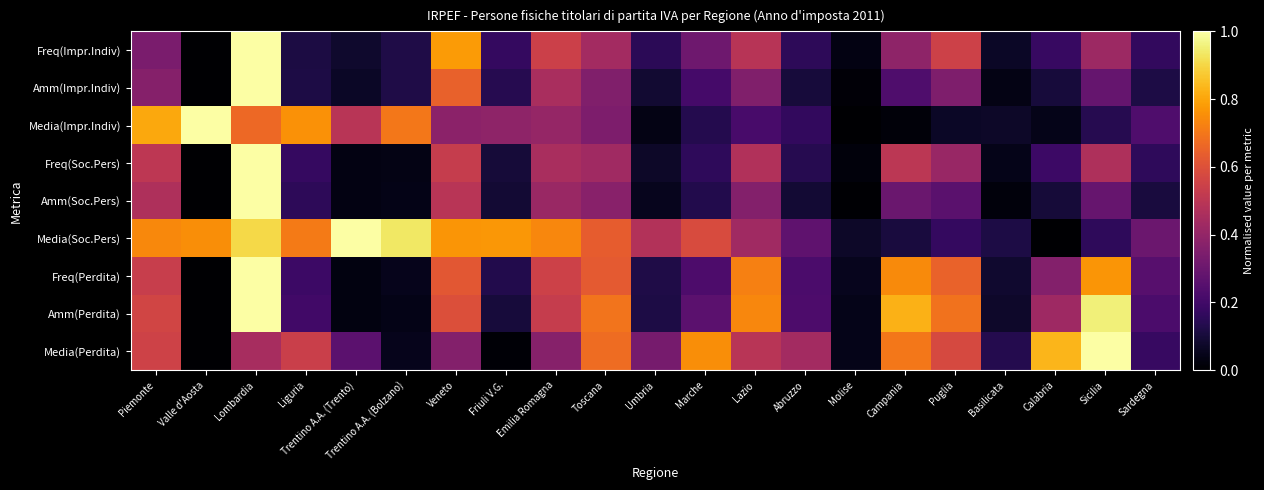

Reading left to right, transcribe all the data shown in this chart.

Freq(Impr.Indiv): Piemonte=0.3	Valle d'Aosta=0.0	Lombardia=1.0	Liguria=0.1	Trentino A.A. (Trento)=0.1	Trentino A.A. (Bolzano)=0.1	Veneto=0.8	Friuli V.G.=0.2	Emilia Romagna=0.5	Toscana=0.4	Umbria=0.2	Marche=0.3	Lazio=0.5	Abruzzo=0.2	Molise=0.0	Campania=0.4	Puglia=0.5	Basilicata=0.1	Calabria=0.2	Sicilia=0.4	Sardegna=0.2
Amm(Impr.Indiv): Piemonte=0.4	Valle d'Aosta=0.0	Lombardia=1.0	Liguria=0.1	Trentino A.A. (Trento)=0.1	Trentino A.A. (Bolzano)=0.1	Veneto=0.6	Friuli V.G.=0.1	Emilia Romagna=0.5	Toscana=0.4	Umbria=0.1	Marche=0.2	Lazio=0.4	Abruzzo=0.1	Molise=0.0	Campania=0.2	Puglia=0.3	Basilicata=0.0	Calabria=0.1	Sicilia=0.3	Sardegna=0.1
Media(Impr.Indiv): Piemonte=0.8	Valle d'Aosta=1.0	Lombardia=0.7	Liguria=0.8	Trentino A.A. (Trento)=0.5	Trentino A.A. (Bolzano)=0.7	Veneto=0.4	Friuli V.G.=0.4	Emilia Romagna=0.4	Toscana=0.3	Umbria=0.0	Marche=0.1	Lazio=0.2	Abruzzo=0.2	Molise=0.0	Campania=0.0	Puglia=0.1	Basilicata=0.1	Calabria=0.0	Sicilia=0.1	Sardegna=0.2
Freq(Soc.Pers): Piemonte=0.5	Valle d'Aosta=0.0	Lombardia=1.0	Liguria=0.2	Trentino A.A. (Trento)=0.0	Trentino A.A. (Bolzano)=0.0	Veneto=0.5	Friuli V.G.=0.1	Emilia Romagna=0.5	Toscana=0.4	Umbria=0.1	Marche=0.2	Lazio=0.5	Abruzzo=0.1	Molise=0.0	Campania=0.5	Puglia=0.4	Basilicata=0.0	Calabria=0.2	Sicilia=0.5	Sardegna=0.2
Amm(Soc.Pers): Piemonte=0.5	Valle d'Aosta=0.0	Lombardia=1.0	Liguria=0.2	Trentino A.A. (Trento)=0.0	Trentino A.A. (Bolzano)=0.0	Veneto=0.5	Friuli V.G.=0.1	Emilia Romagna=0.4	Toscana=0.4	Umbria=0.1	Marche=0.1	Lazio=0.4	Abruzzo=0.1	Molise=0.0	Campania=0.3	Puglia=0.3	Basilicata=0.0	Calabria=0.1	Sicilia=0.3	Sardegna=0.1
Media(Soc.Pers): Piemonte=0.7	Valle d'Aosta=0.8	Lombardia=0.9	Liguria=0.7	Trentino A.A. (Trento)=1.0	Trentino A.A. (Bolzano)=0.9	Veneto=0.8	Friuli V.G.=0.8	Emilia Romagna=0.7	Toscana=0.6	Umbria=0.5	Marche=0.6	Lazio=0.4	Abruzzo=0.3	Molise=0.1	Campania=0.1	Puglia=0.2	Basilicata=0.1	Calabria=0.0	Sicilia=0.2	Sardegna=0.3
Freq(Perdita): Piemonte=0.5	Valle d'Aosta=0.0	Lombardia=1.0	Liguria=0.2	Trentino A.A. (Trento)=0.0	Trentino A.A. (Bolzano)=0.0	Veneto=0.6	Friuli V.G.=0.1	Emilia Romagna=0.5	Toscana=0.6	Umbria=0.1	Marche=0.2	Lazio=0.7	Abruzzo=0.2	Molise=0.1	Campania=0.7	Puglia=0.7	Basilicata=0.1	Calabria=0.4	Sicilia=0.8	Sardegna=0.3
Amm(Perdita): Piemonte=0.6	Valle d'Aosta=0.0	Lombardia=1.0	Liguria=0.2	Trentino A.A. (Trento)=0.0	Trentino A.A. (Bolzano)=0.0	Veneto=0.6	Friuli V.G.=0.1	Emilia Romagna=0.5	Toscana=0.7	Umbria=0.1	Marche=0.3	Lazio=0.7	Abruzzo=0.2	Molise=0.0	Campania=0.8	Puglia=0.7	Basilicata=0.1	Calabria=0.4	Sicilia=1.0	Sardegna=0.2
Media(Perdita): Piemonte=0.6	Valle d'Aosta=0.0	Lombardia=0.5	Liguria=0.5	Trentino A.A. (Trento)=0.3	Trentino A.A. (Bolzano)=0.0	Veneto=0.4	Friuli V.G.=0.0	Emilia Romagna=0.4	Toscana=0.7	Umbria=0.3	Marche=0.8	Lazio=0.5	Abruzzo=0.4	Molise=0.0	Campania=0.7	Puglia=0.6	Basilicata=0.1	Calabria=0.8	Sicilia=1.0	Sardegna=0.2